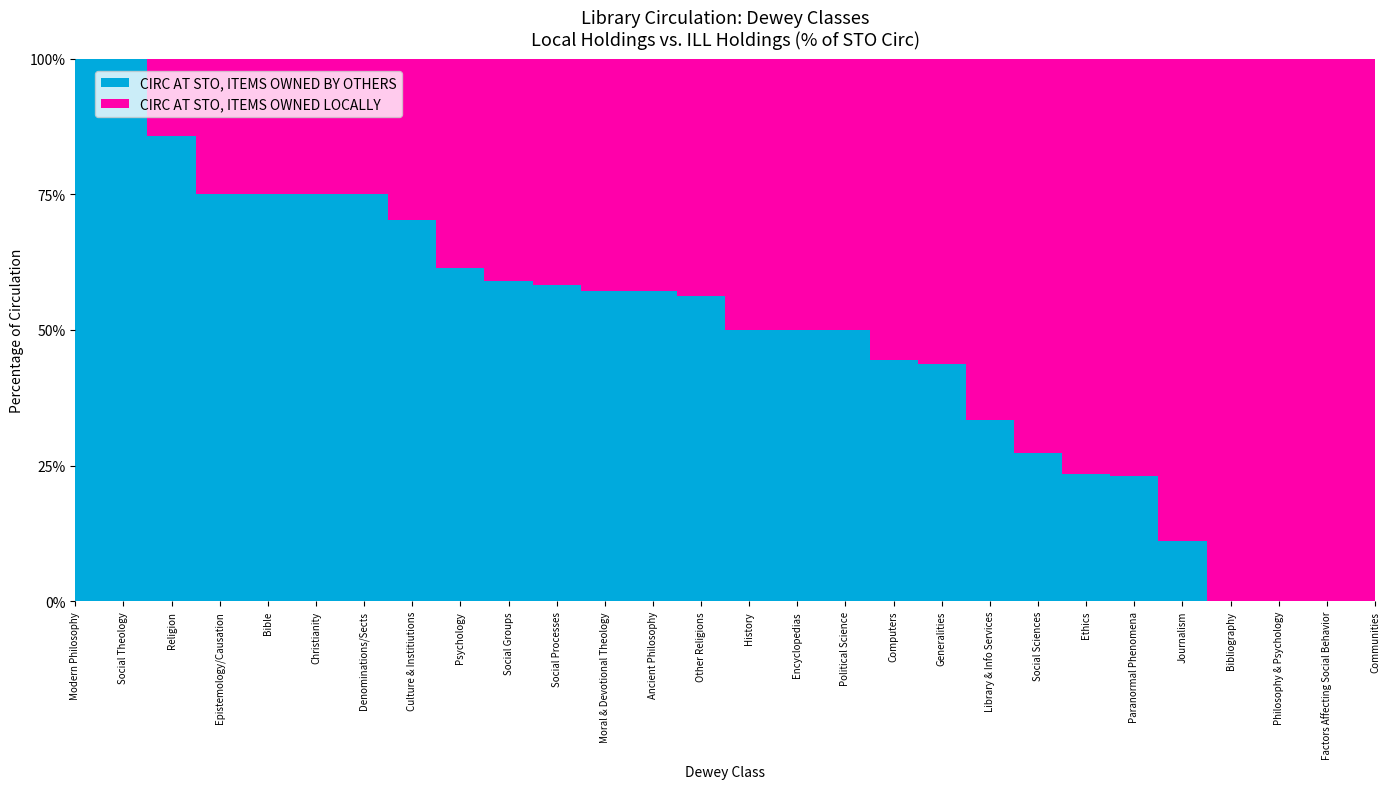

Reading right to left, extract all data points from this chart.

CIRC AT STO, ITEMS OWNED LOCALLY: Political Science=9	Communities=1	Culture & Institiutions=11	Social Groups=9	Factors Affecting Social Behavior=3	Social Processes=5	Social Sciences=8	Other Religions=7	Denominations/Sects=1	History=2	Social Theology=0	Moral & Devotional Theology=6	Christianity=2	Bible=2	Religion=1	Modern Philosophy=0	Ancient Philosophy=3	Ethics=13	Psychology=39	Paranormal Phenomena=10	Epistemology/Causation=1	Philosophy & Psychology=2	Journalism=8	Encyclopedias=5	Library & Info Services=2	Bibliography=1	Computers=5	Generalities=9
CIRC AT STO, ITEMS OWNED BY OTHERS: Political Science=9	Communities=0	Culture & Institiutions=26	Social Groups=13	Factors Affecting Social Behavior=0	Social Processes=7	Social Sciences=3	Other Religions=9	Denominations/Sects=3	History=2	Social Theology=2	Moral & Devotional Theology=8	Christianity=6	Bible=6	Religion=6	Modern Philosophy=1	Ancient Philosophy=4	Ethics=4	Psychology=62	Paranormal Phenomena=3	Epistemology/Causation=3	Philosophy & Psychology=0	Journalism=1	Encyclopedias=5	Library & Info Services=1	Bibliography=0	Computers=4	Generalities=7